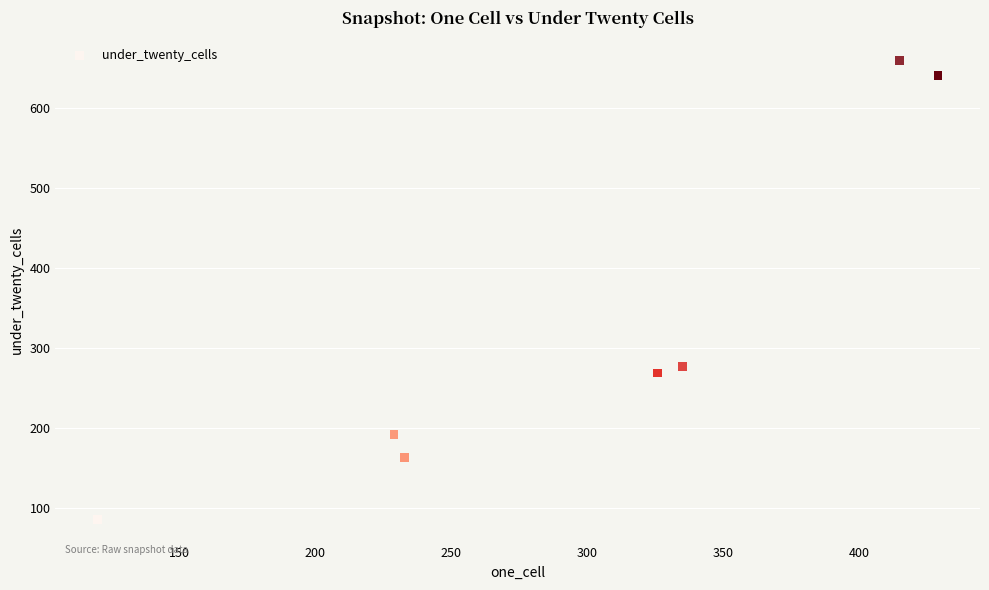

What Y value in the scatter plot is closest to 372?

277